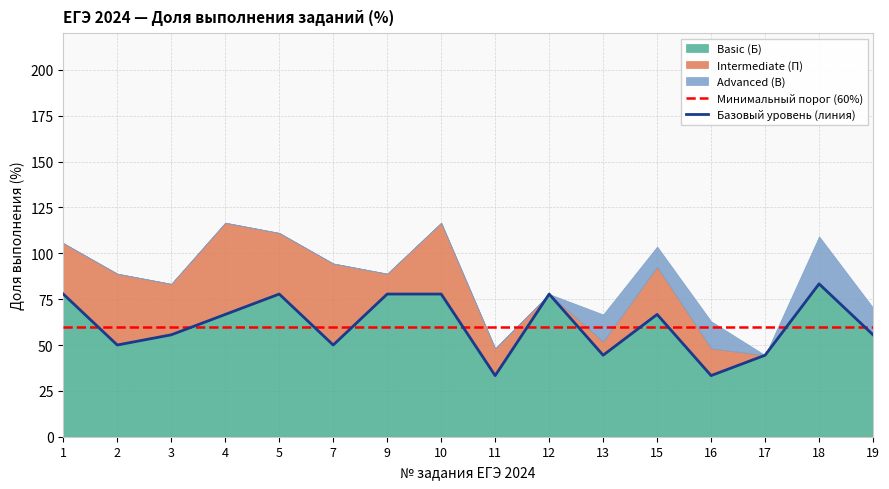

At how many categories does at least one series exceed 46?

16